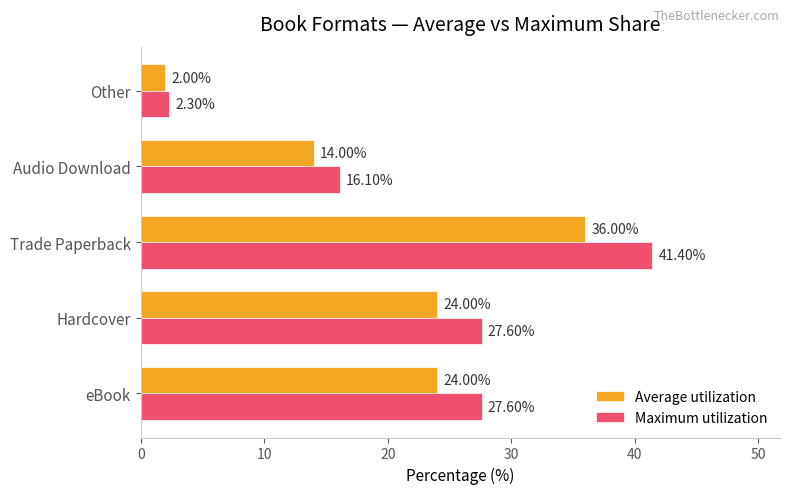

Rank the series by their average value, from highest to lowest.

Maximum utilization, Average utilization